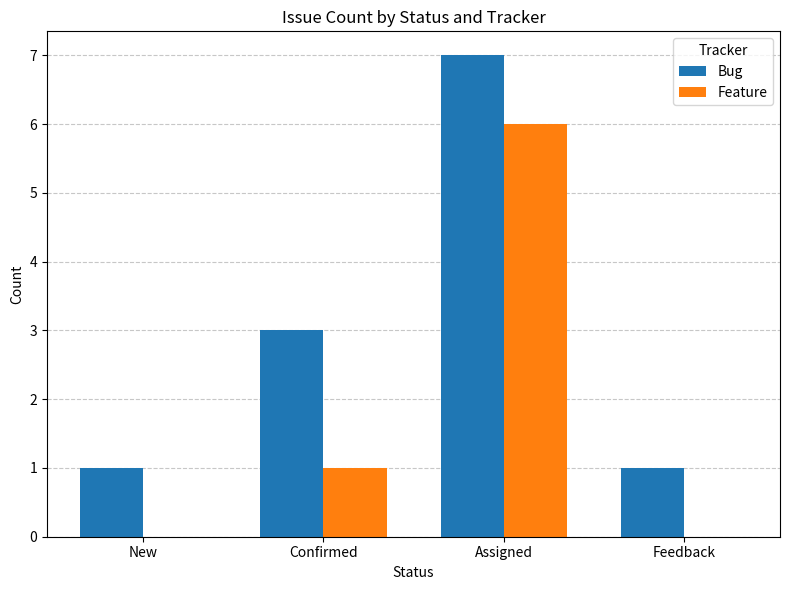

What is the total value across all series at New?

1